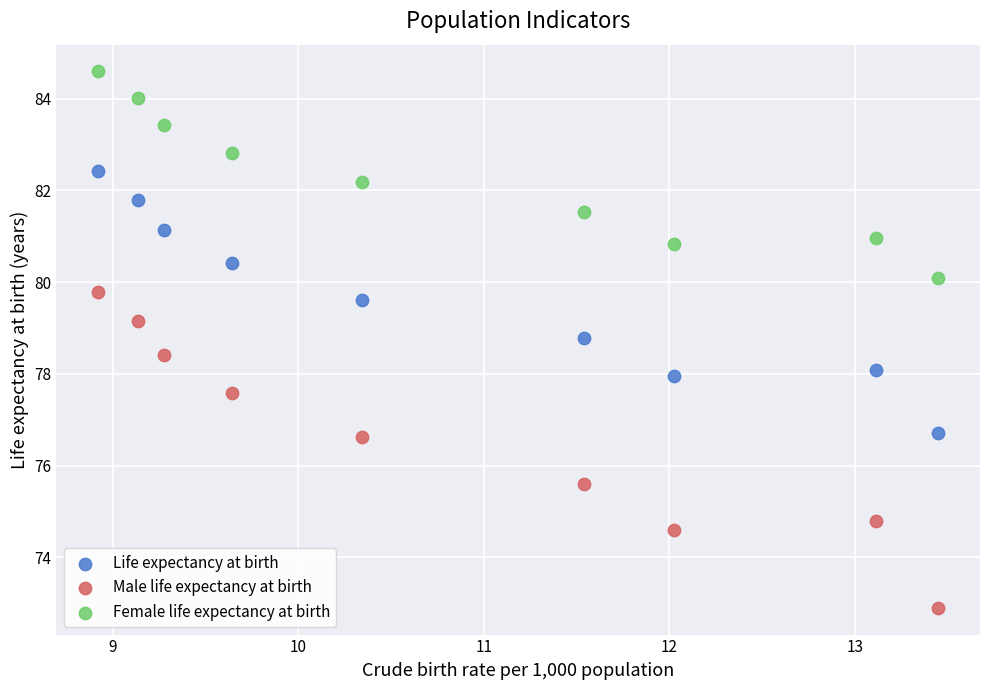

Which series reaches the maximum Y coordinate?

Female life expectancy at birth